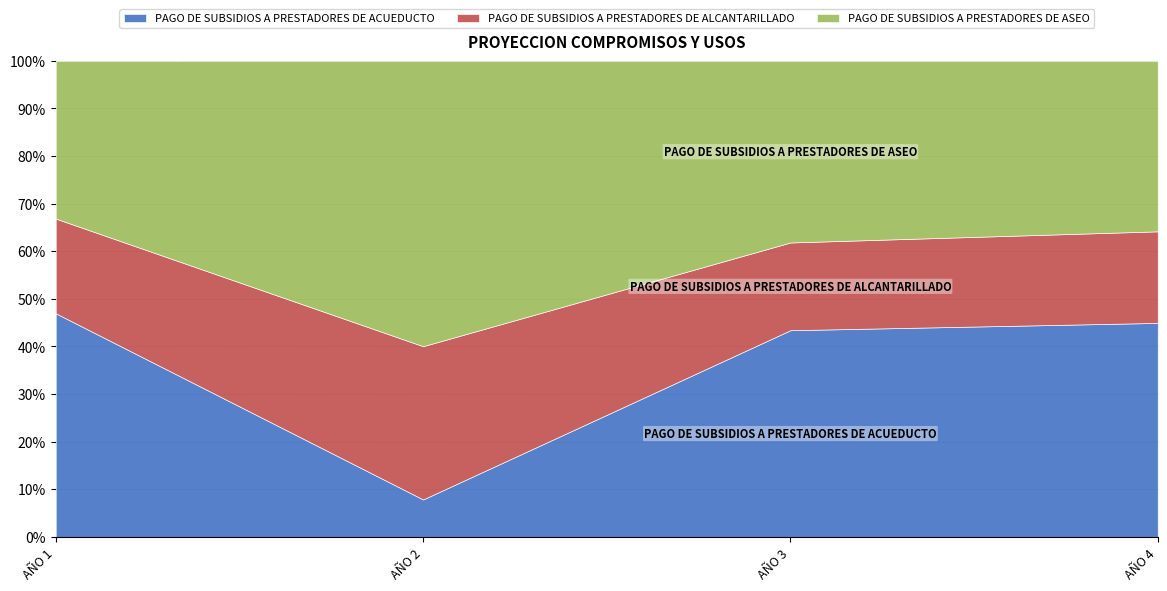

Reading left to right, transcribe all the data shown in this chart.

PAGO DE SUBSIDIOS A PRESTADORES DE ACUEDUCTO: AÑO 1=89154955	AÑO 2=10194691	AÑO 3=98155919	AÑO 4=106044838
PAGO DE SUBSIDIOS A PRESTADORES DE ALCANTARILLADO: AÑO 1=37760875	AÑO 2=41732059	AÑO 3=41665169	AÑO 4=45381160
PAGO DE SUBSIDIOS A PRESTADORES DE ASEO: AÑO 1=62870391	AÑO 2=77685626	AÑO 3=86242365	AÑO 4=84465120